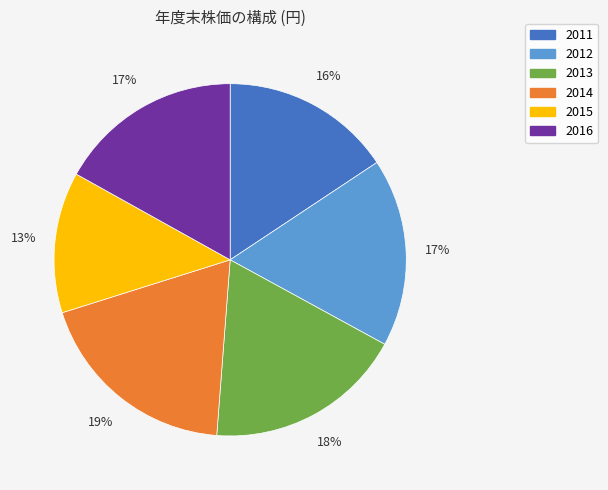

Between 2012 and 2015, which is larger?

2012